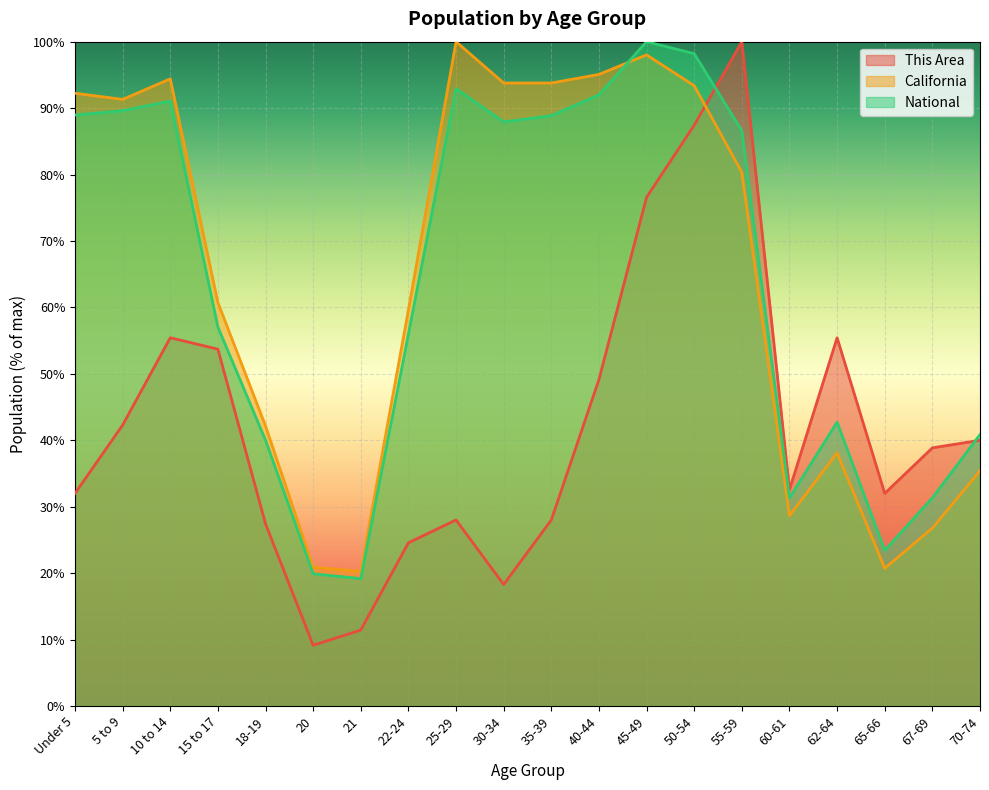

How many interior local peaks does the California series have?

4